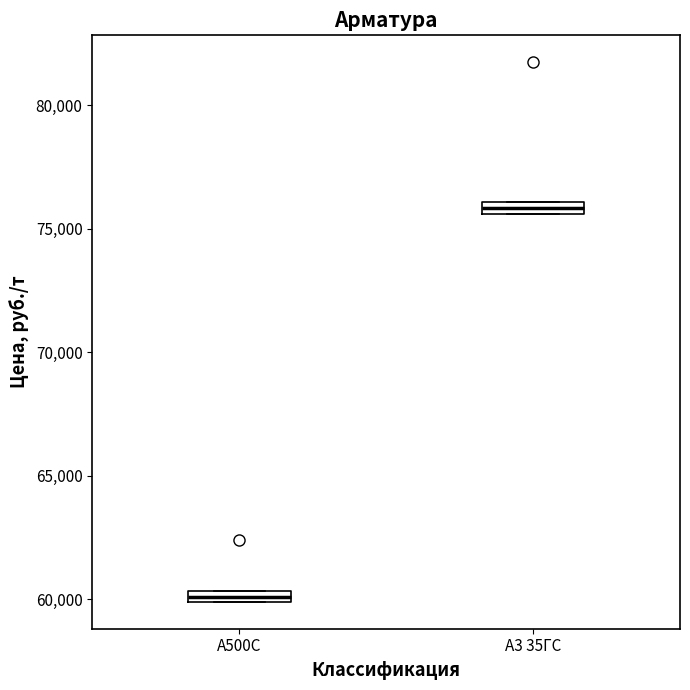

Which box's median line is the highest?

А3 35ГС